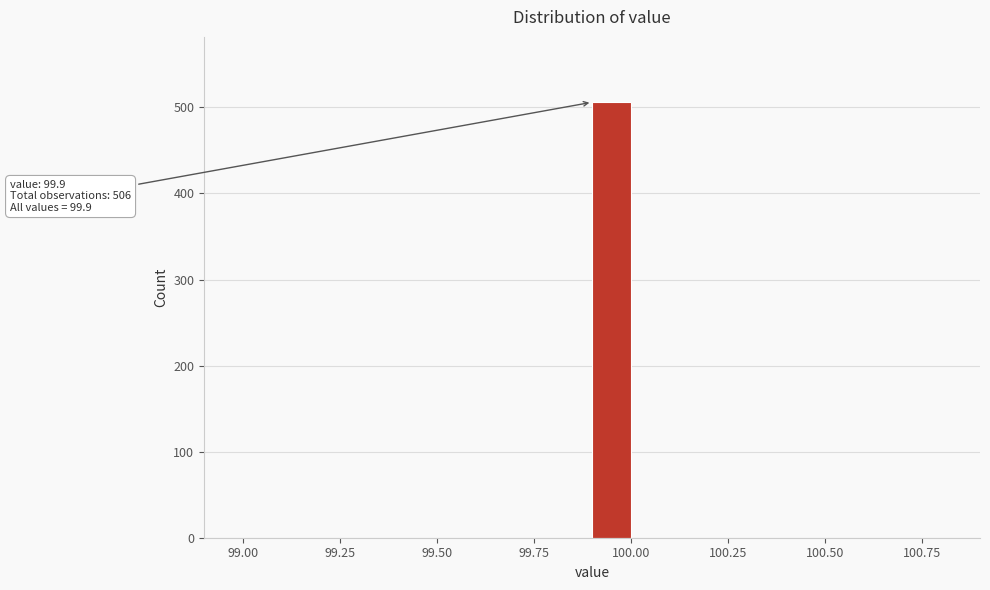

Around what value on the x-axis is the tallest bar? Give the approximate position of its centre, as read against the axis.

99.95